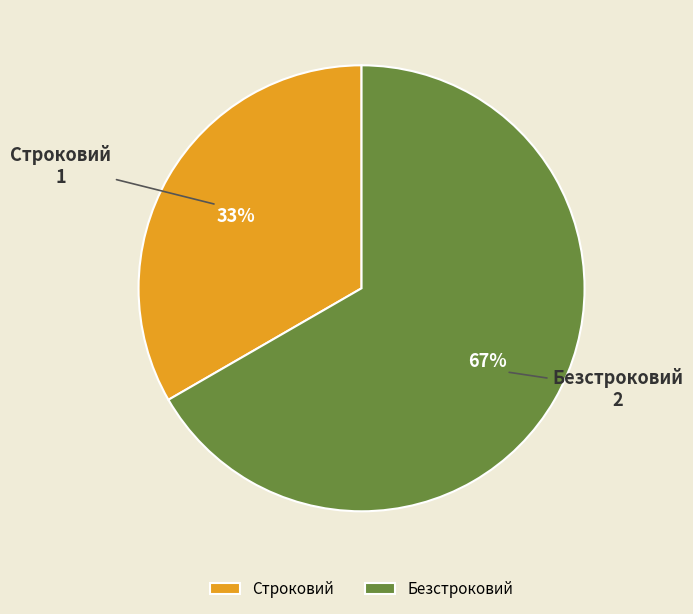

Count the number of slices in the pie.

2